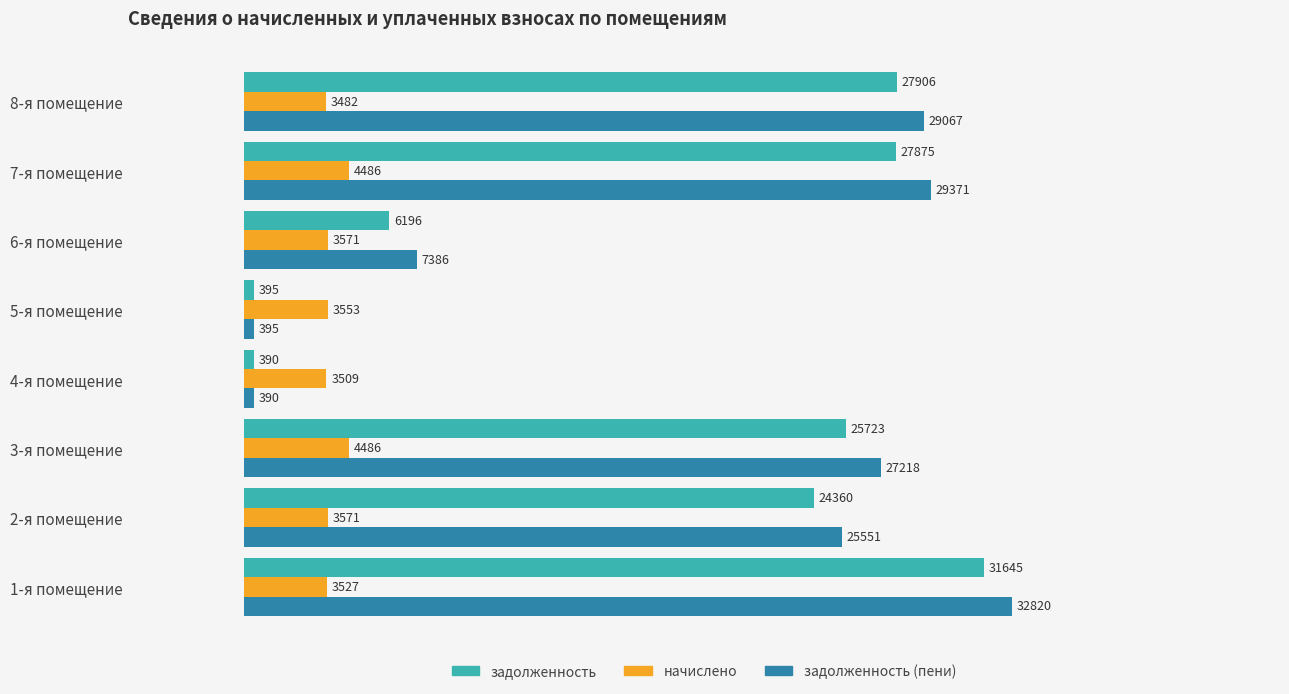

Which series changed the most between 1-я помещение and 8-я помещение?

задолженность (пени)